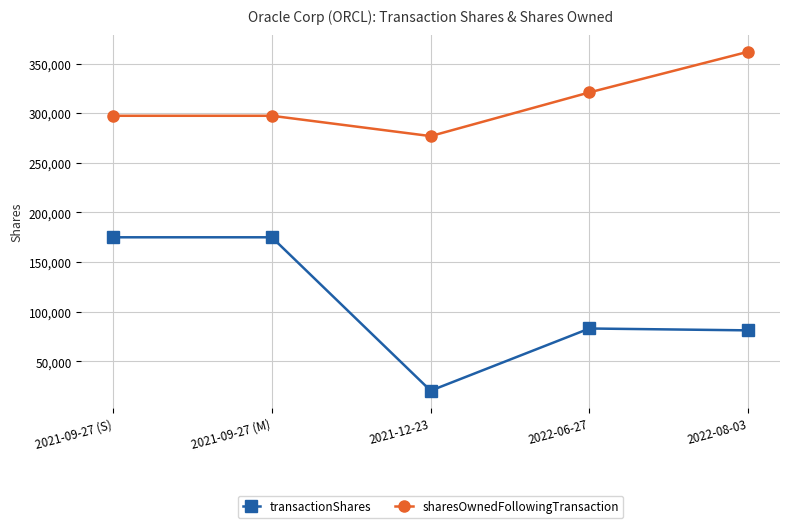

Reading right to left, what are all the values shown in this chart?

transactionShares: 81250	83125	20482	175000	175000
sharesOwnedFollowingTransaction: 361926	320961	276928	297410	297410